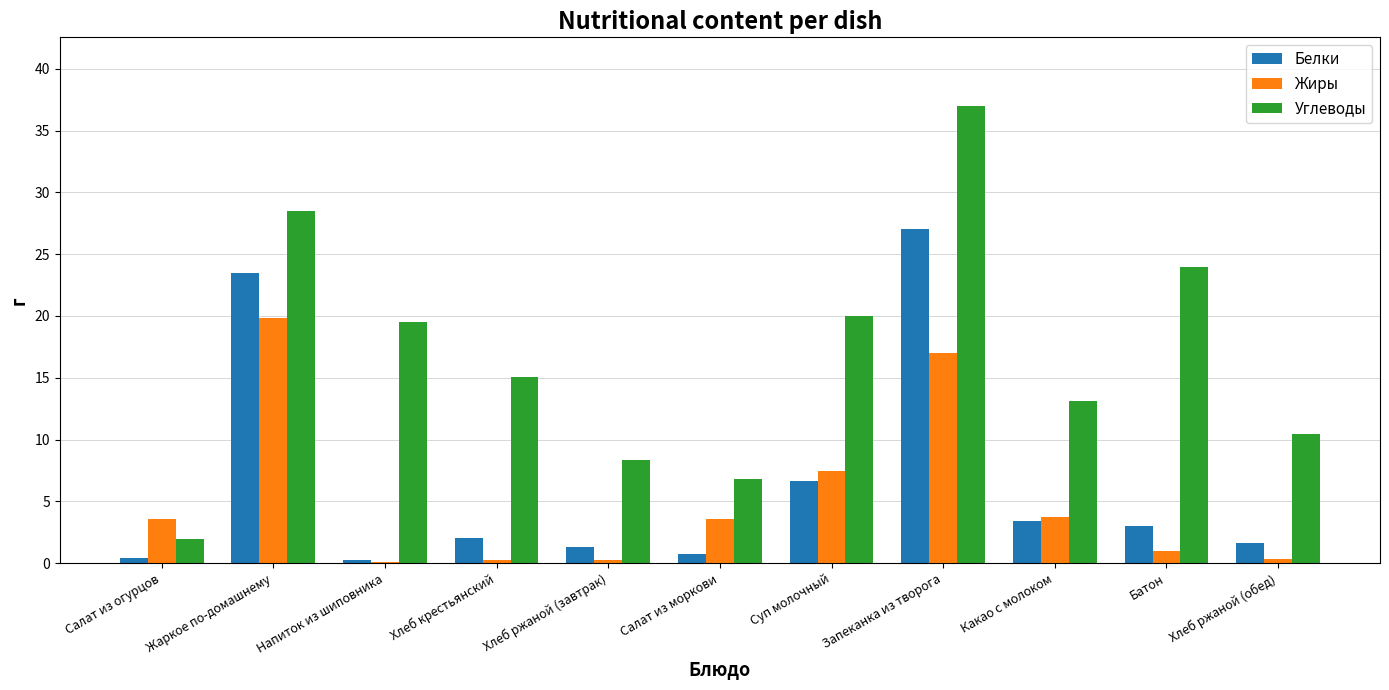

How many groups of bars are there?

11